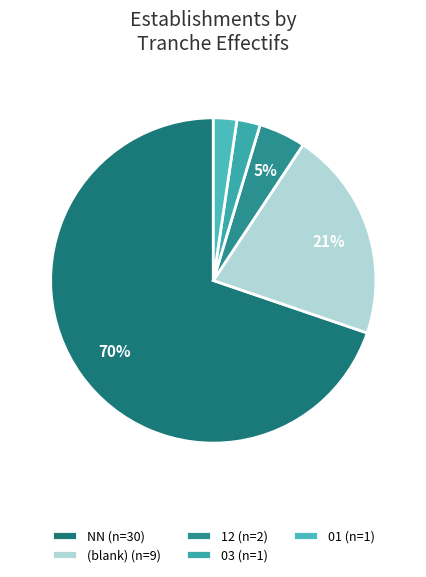

Count the number of slices in the pie.

5